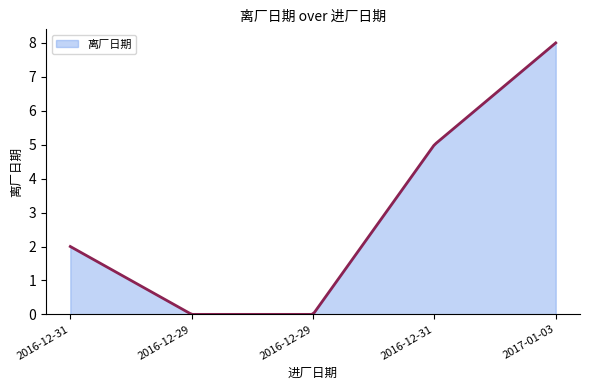

Does the chart display data point markers on the line(s)?

No